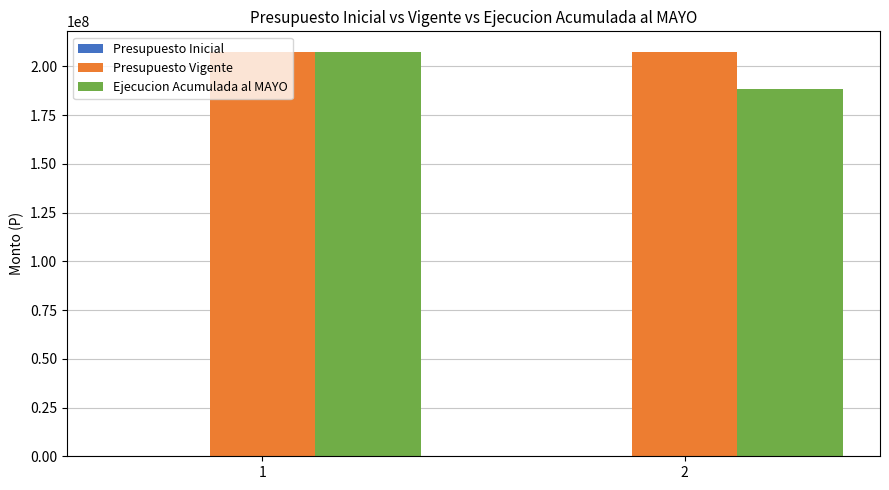

What is the value of the Presupuesto Vigente bar at the 1st from the left?

207600700